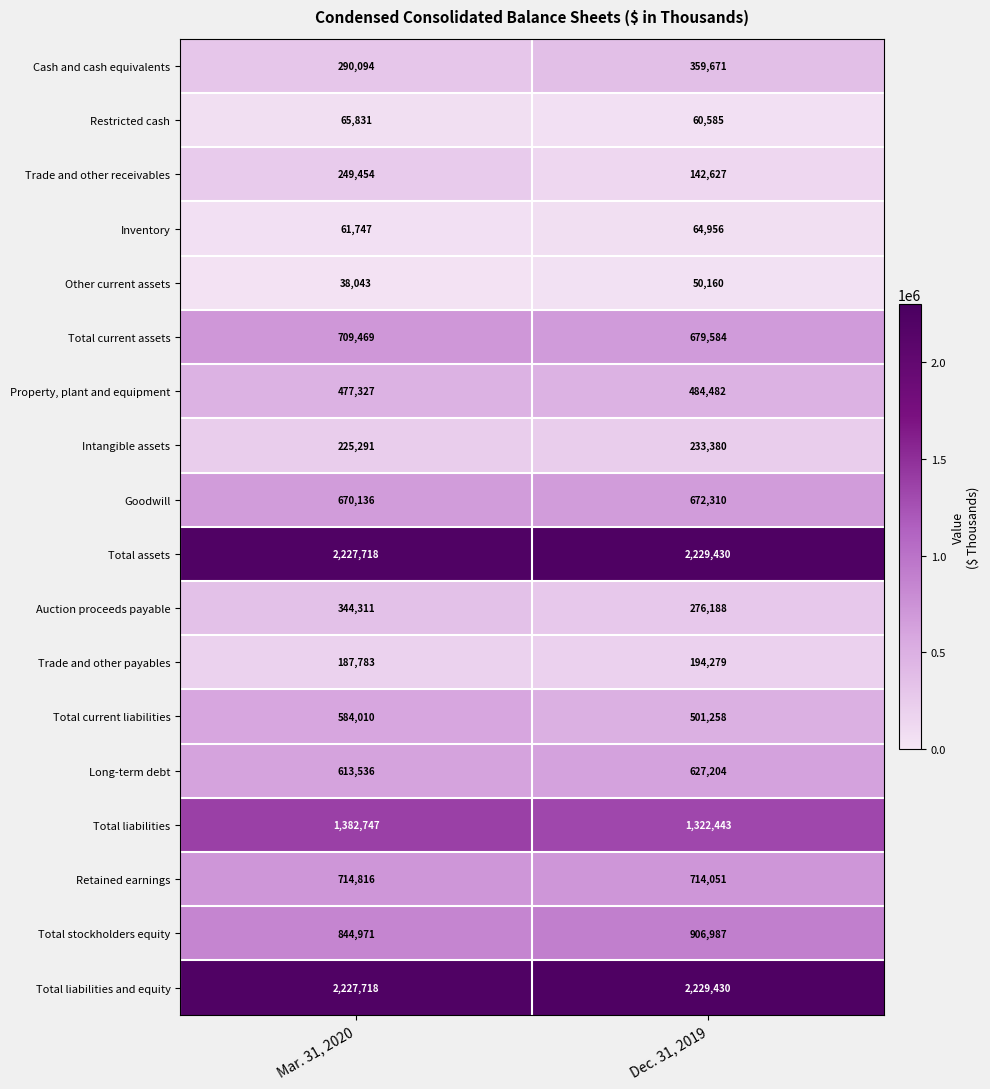

What is the sum of the Intangible assets values at Mar. 31, 2020 and Dec. 31, 2019?

458671